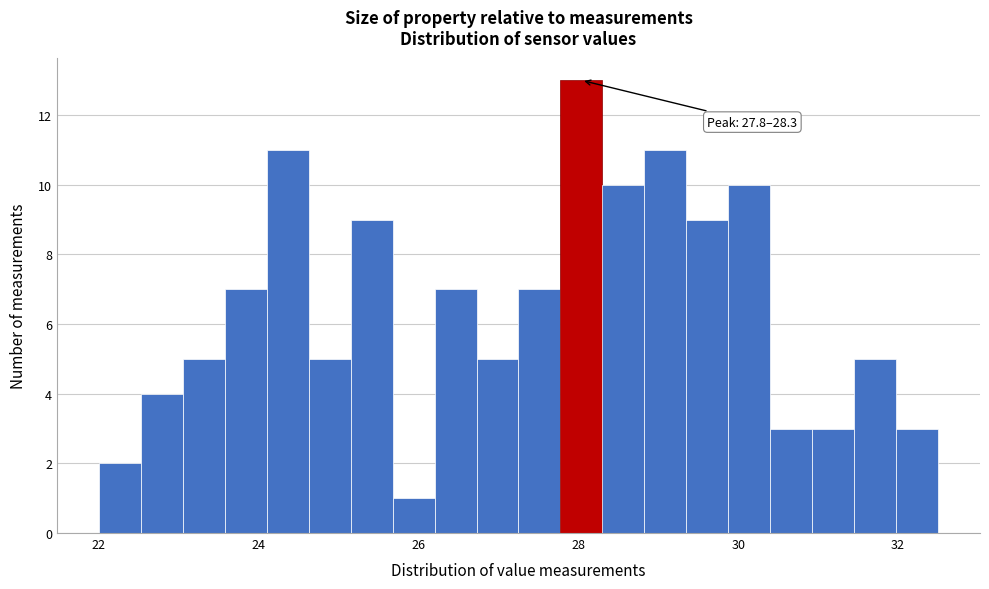

Around what value on the x-axis is the tallest bar? Give the approximate position of its centre, as read against the axis.

28.0